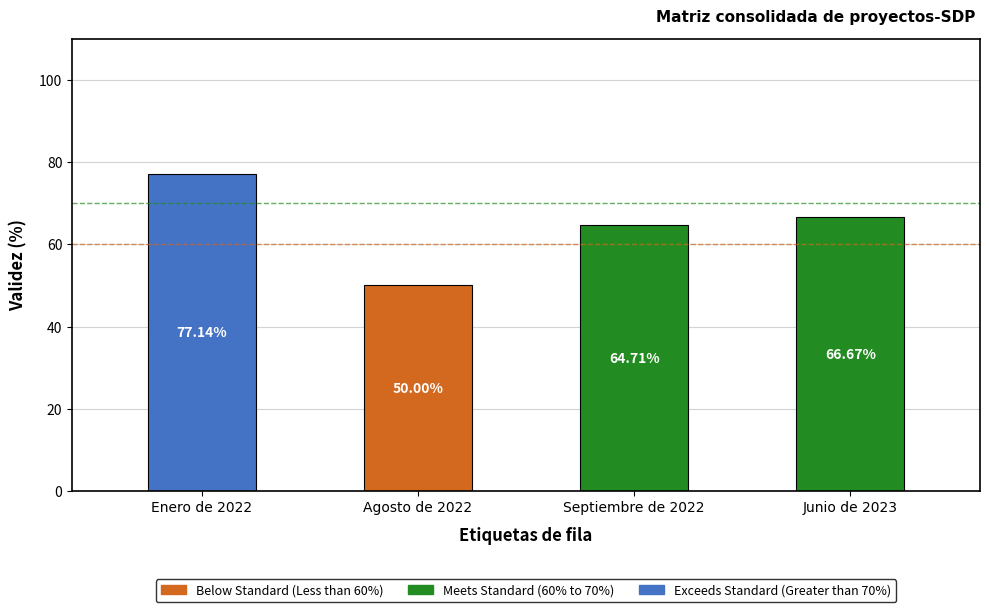

Which label corresponds to the largest value in the chart?

Enero de 2022